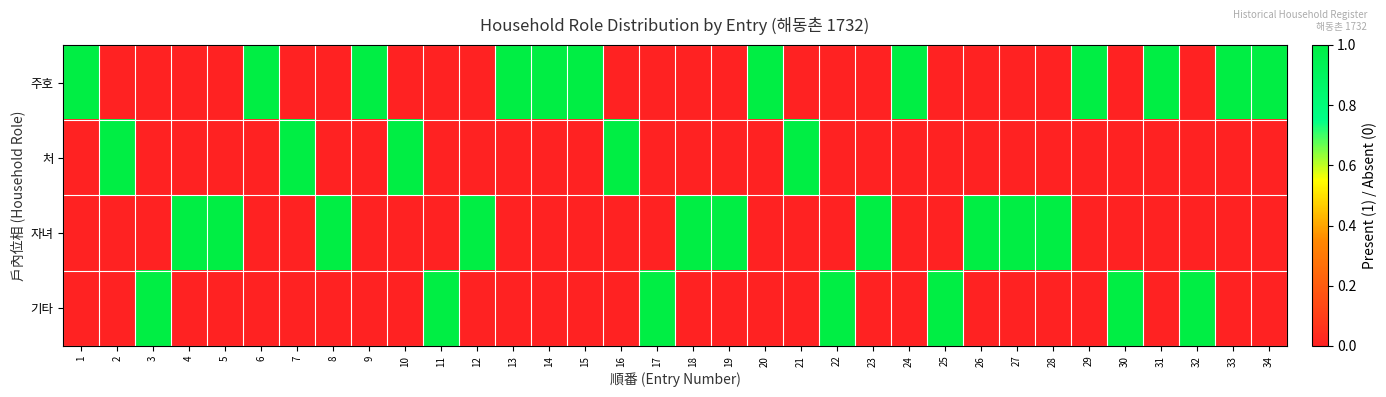

Count the number of data series in this chart.

4